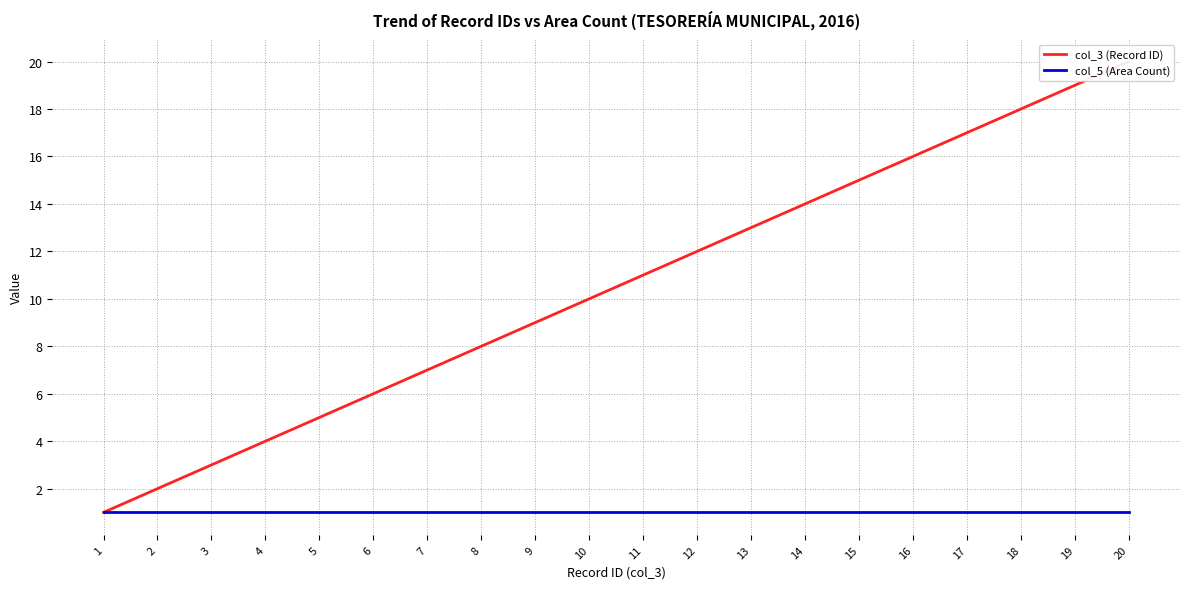

Which series has the largest total across all categories?

col_3 (Record ID)